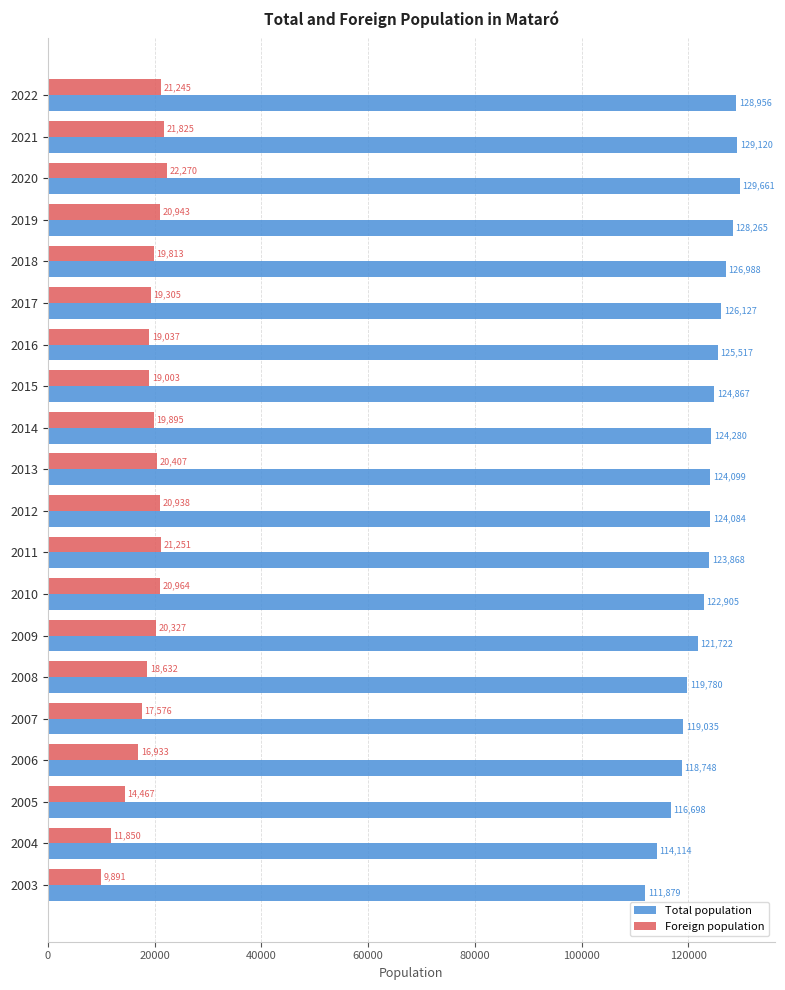

The Total population series shows 123868 at 2011. True or false?

True